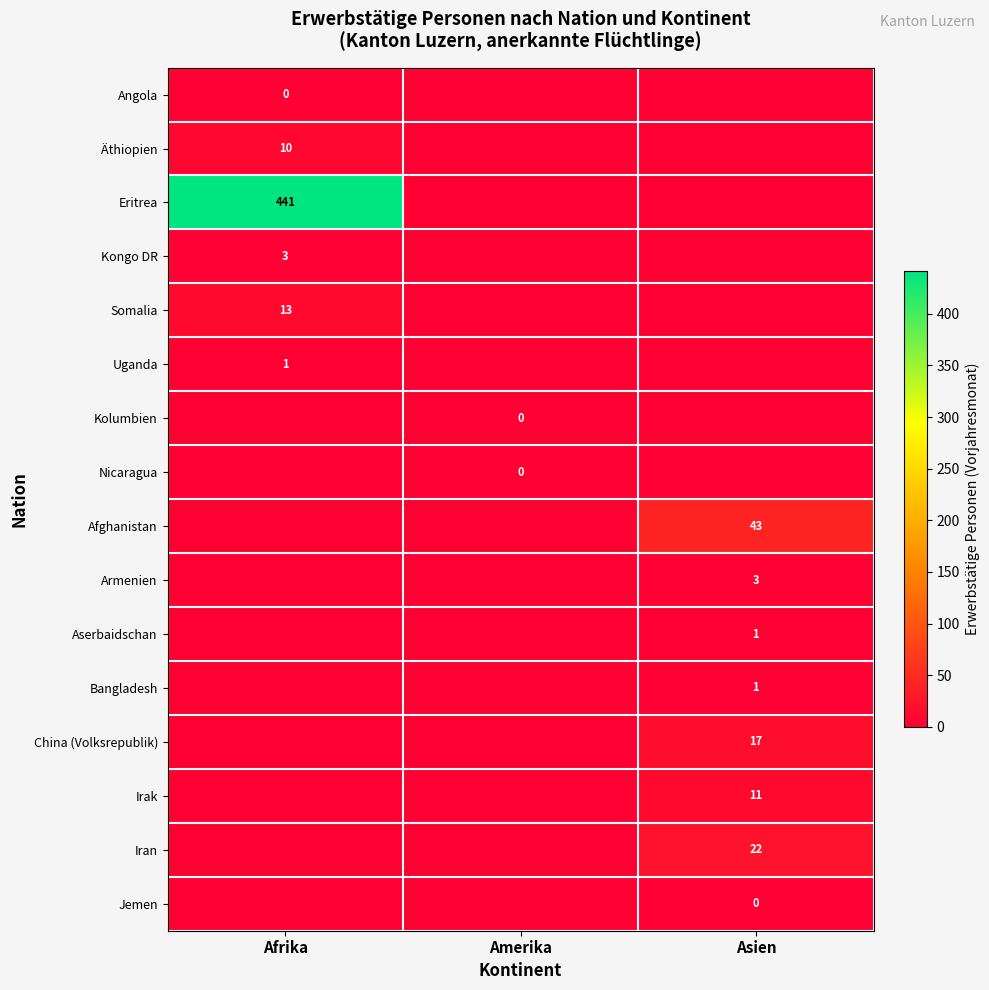

The Iran series shows 22 at Asien. True or false?

True